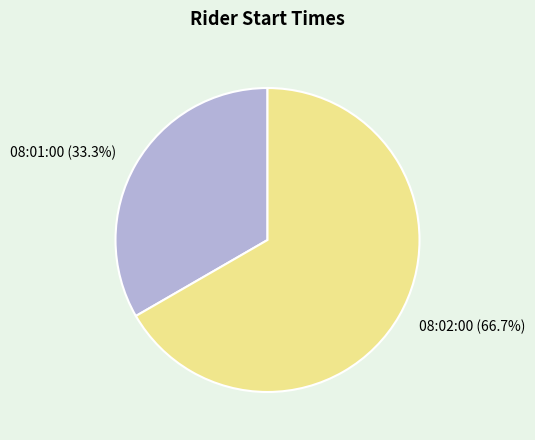

Which category has the biggest portion of the pie?

08:02:00